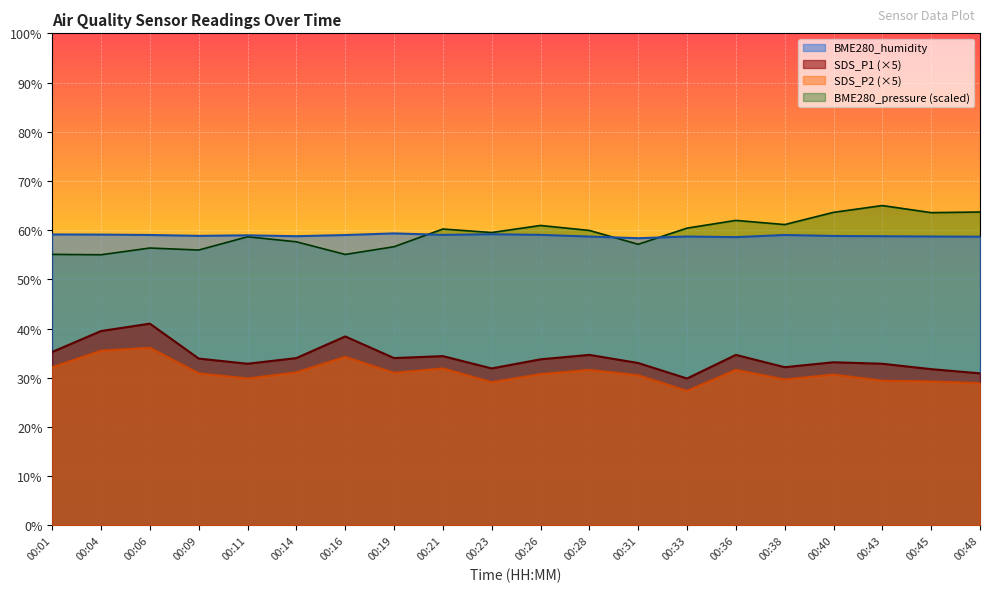

How many series are shown in this chart?

4